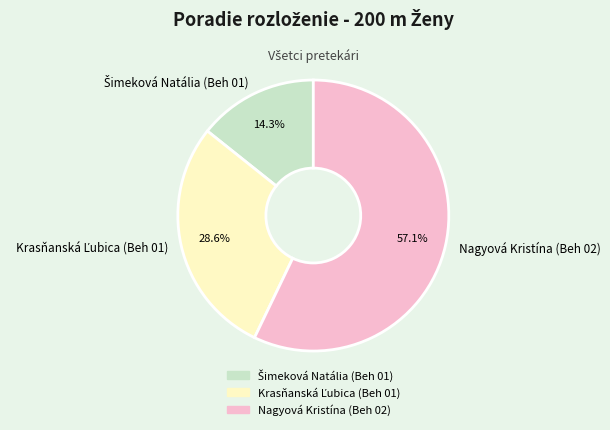

Which slice is the largest?

Nagyová Kristína (Beh 02)